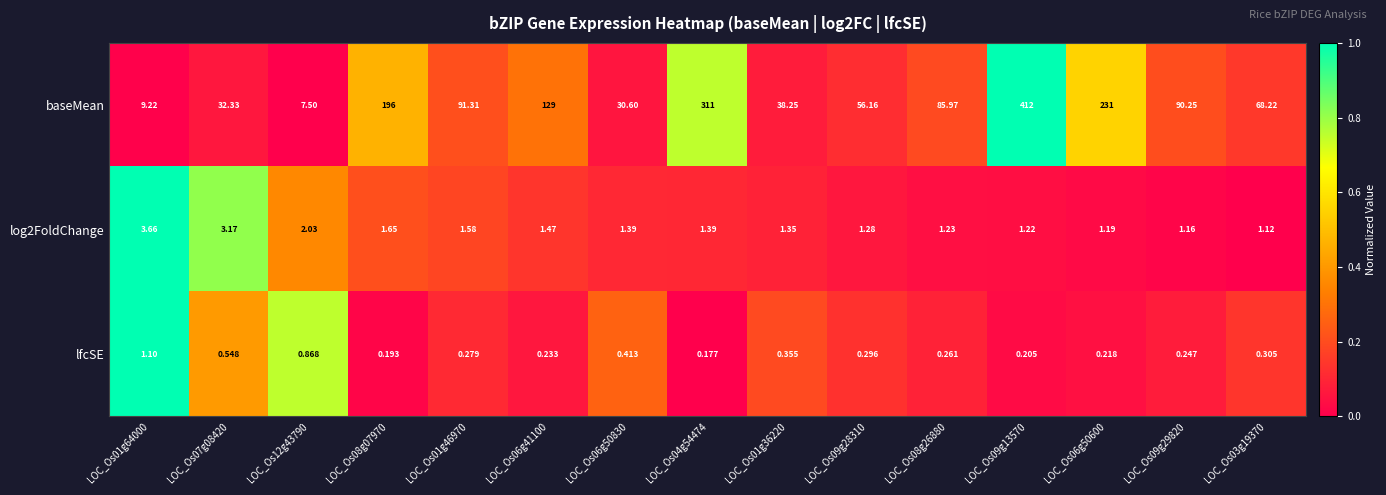

Which series has the largest total across all categories?

baseMean